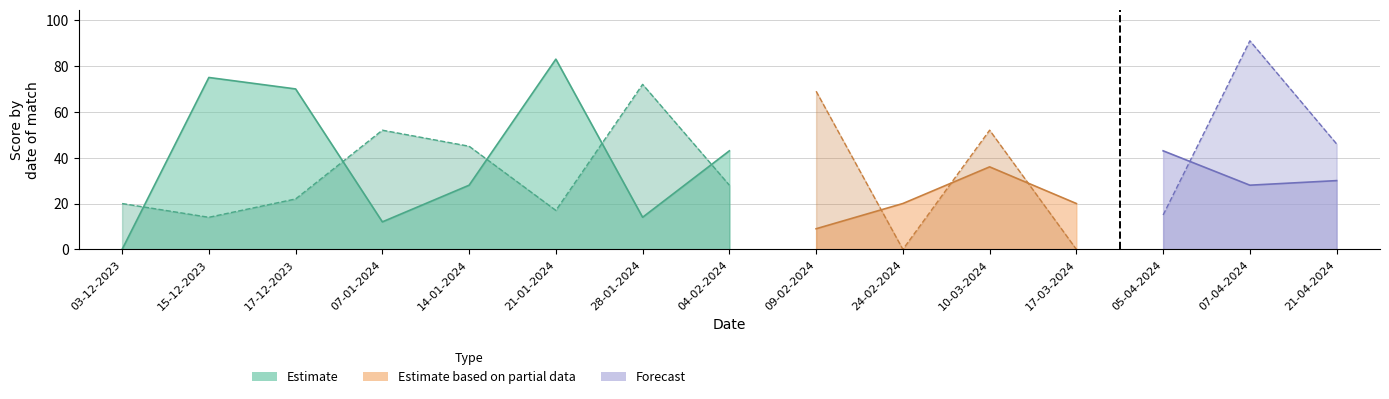

Reading right to left, extract all data points from this chart.

Home Score: 30	28	43	20	36	20	9	43	14	83	28	12	70	75	0
Away Score: 46	91	15	0	52	0	69	28	72	17	45	52	22	14	20